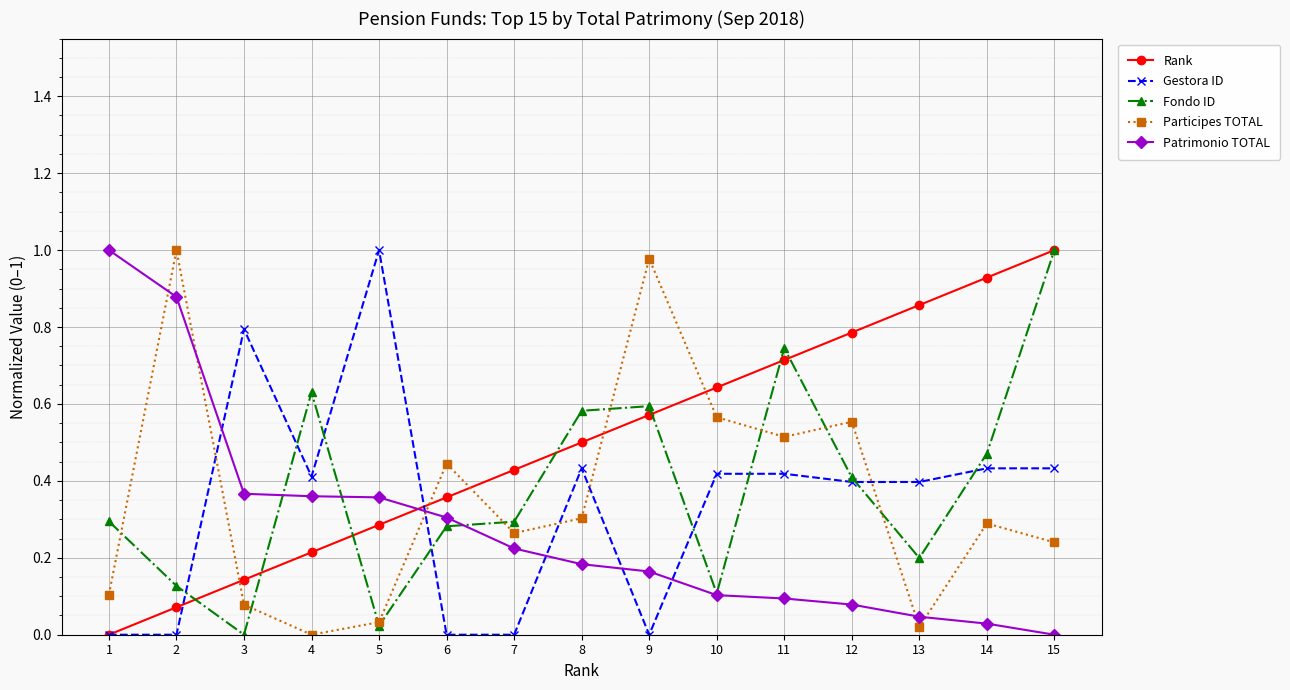

Is this an area chart (filled region under the line)?

No